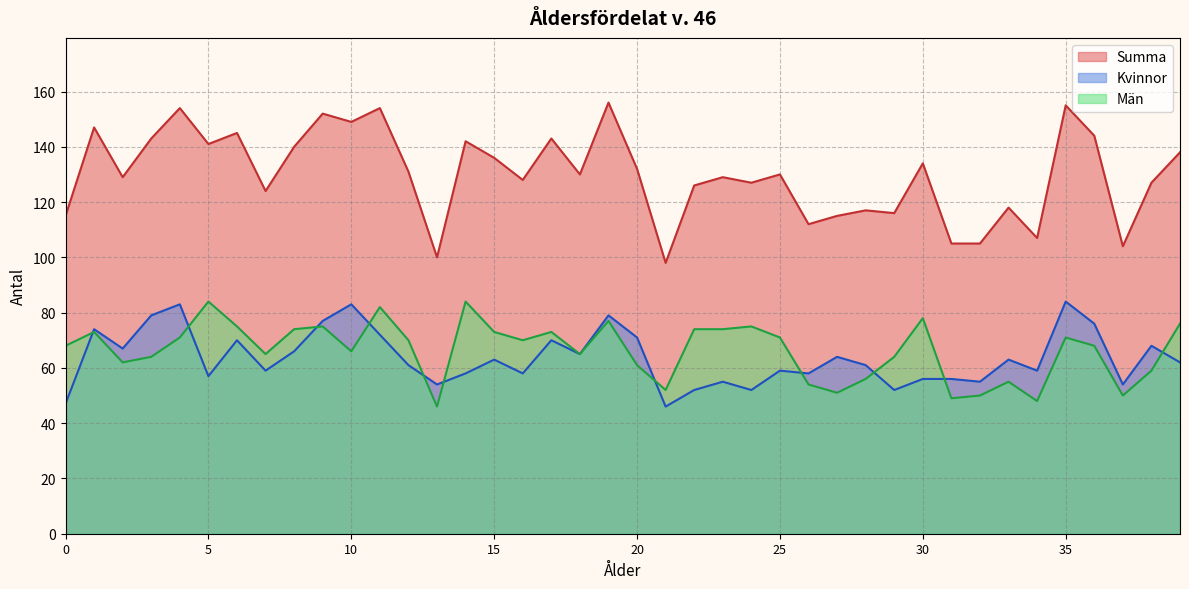

Rank the series by their maximum value, from lowest to highest.

Kvinnor, Män, Summa